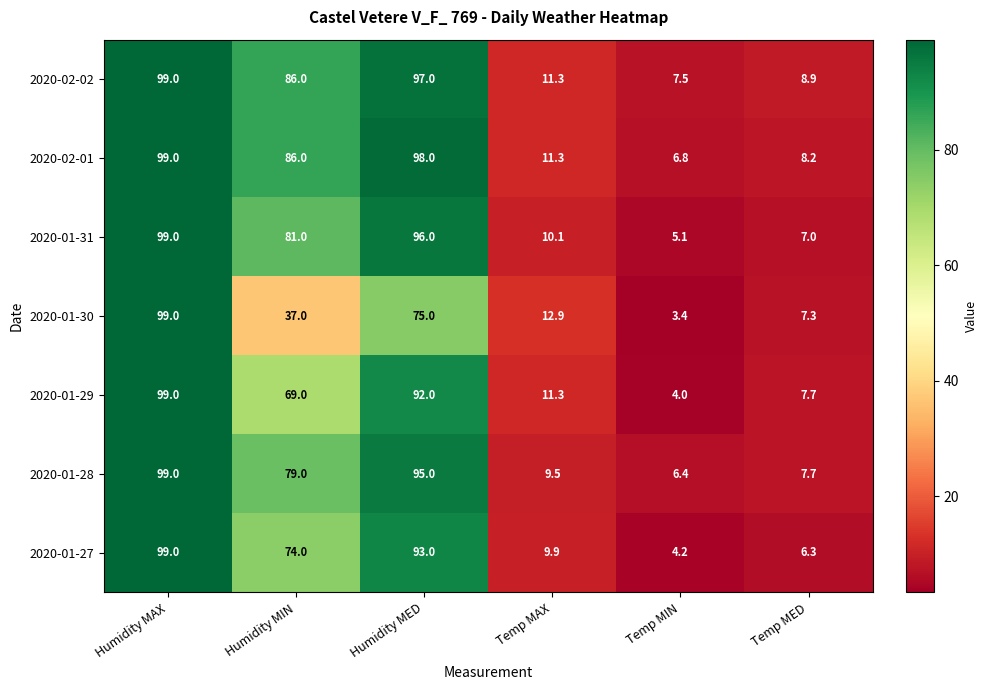

The value of 2020-01-29 at Temp MIN is 6.7. True or false?

False